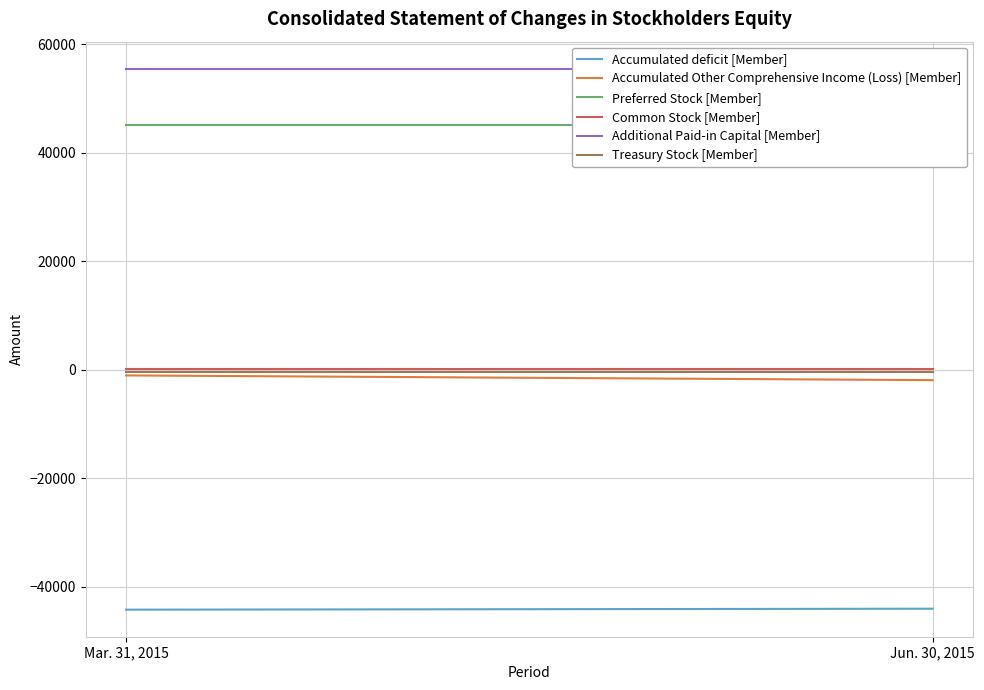

What is the approximate value of Accumulated deficit [Member] at Mar. 31, 2015?

-44206